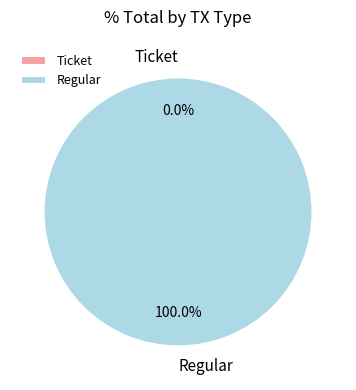

To the nearest percent, what is the combined percentage of Regular and Ticket?

100%